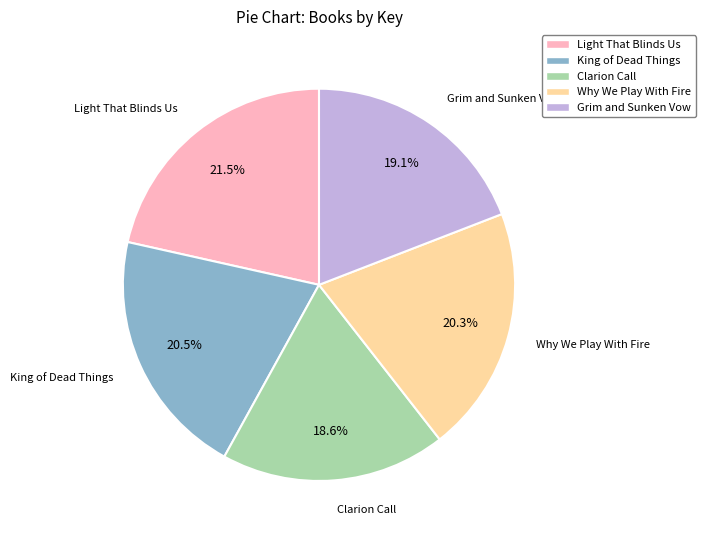

Approximately how many times larger is the value at Clarion Call compared to Grim and Sunken Vow?

1.0